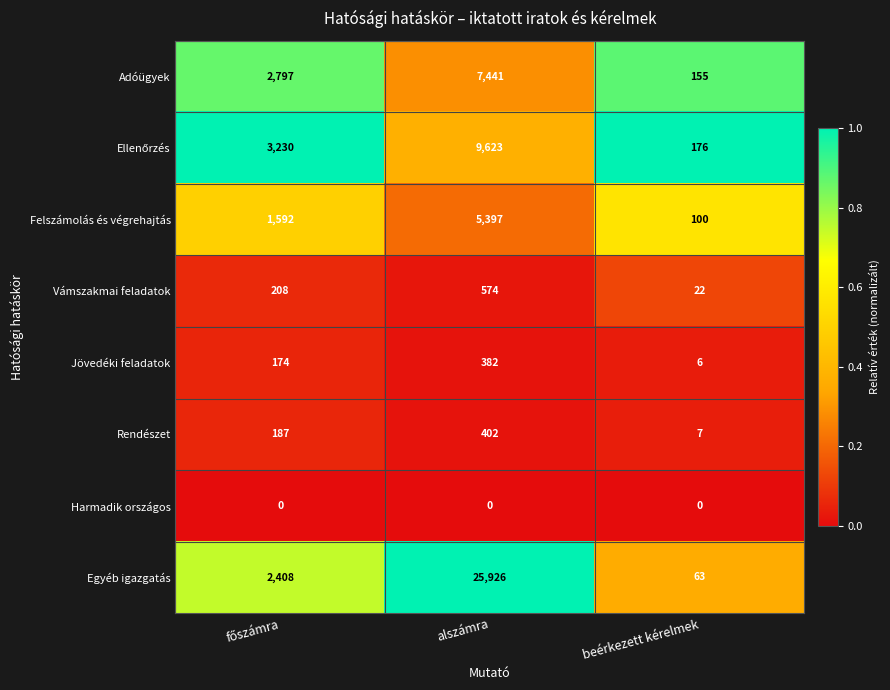

Which series changed the most between alszámra and beérkezett kérelmek?

Egyéb igazgatás